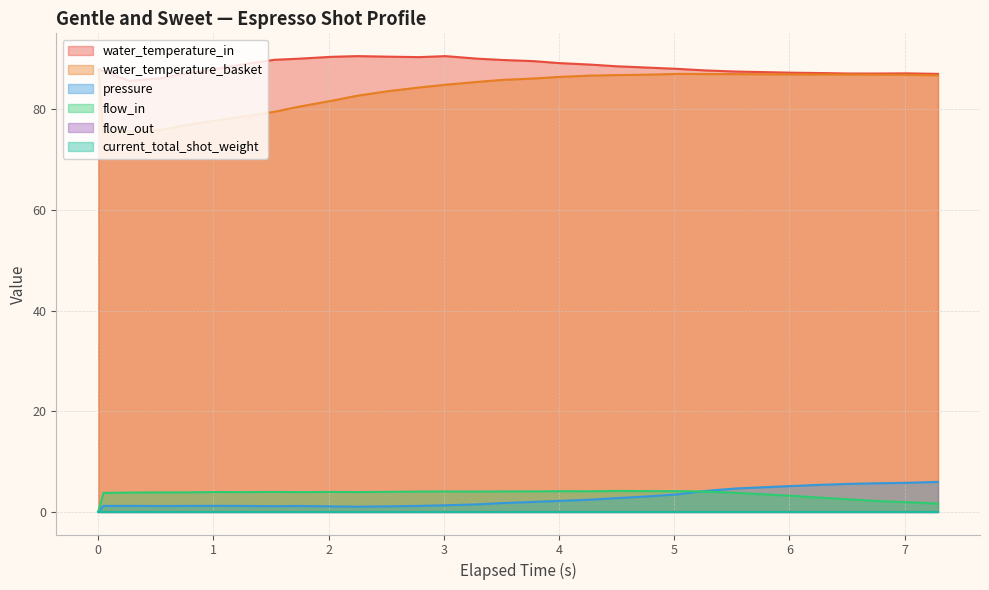

Is the value of pressure at 0.0 greater than the value of water_temperature_basket at 3.51?

No